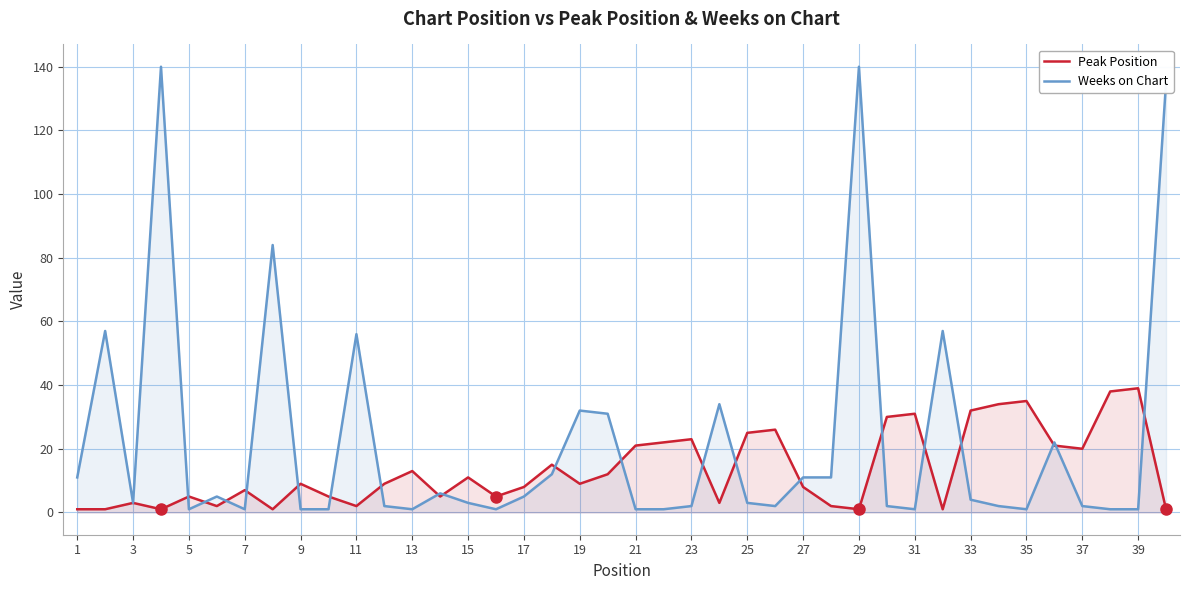

What are all the series names shown in the legend?

Peak Position, Weeks on Chart